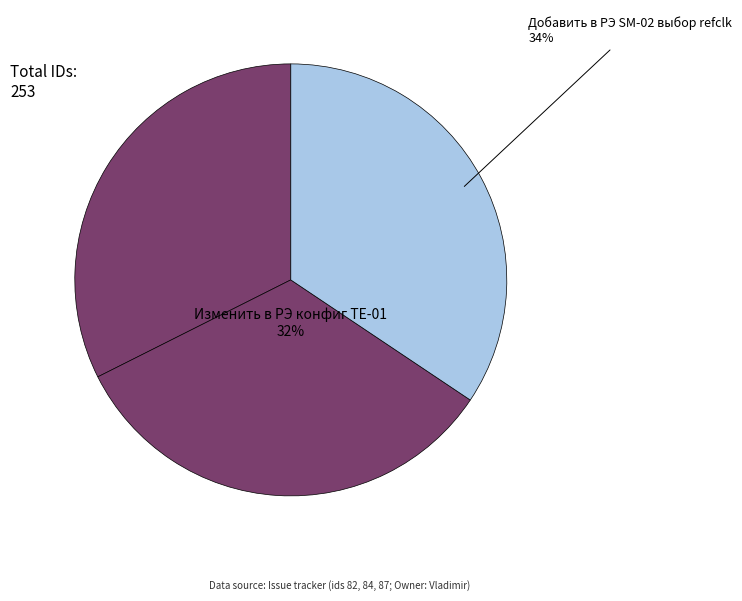

Which category has the smallest portion of the pie?

Изменить в РЭ конфиг TE-01